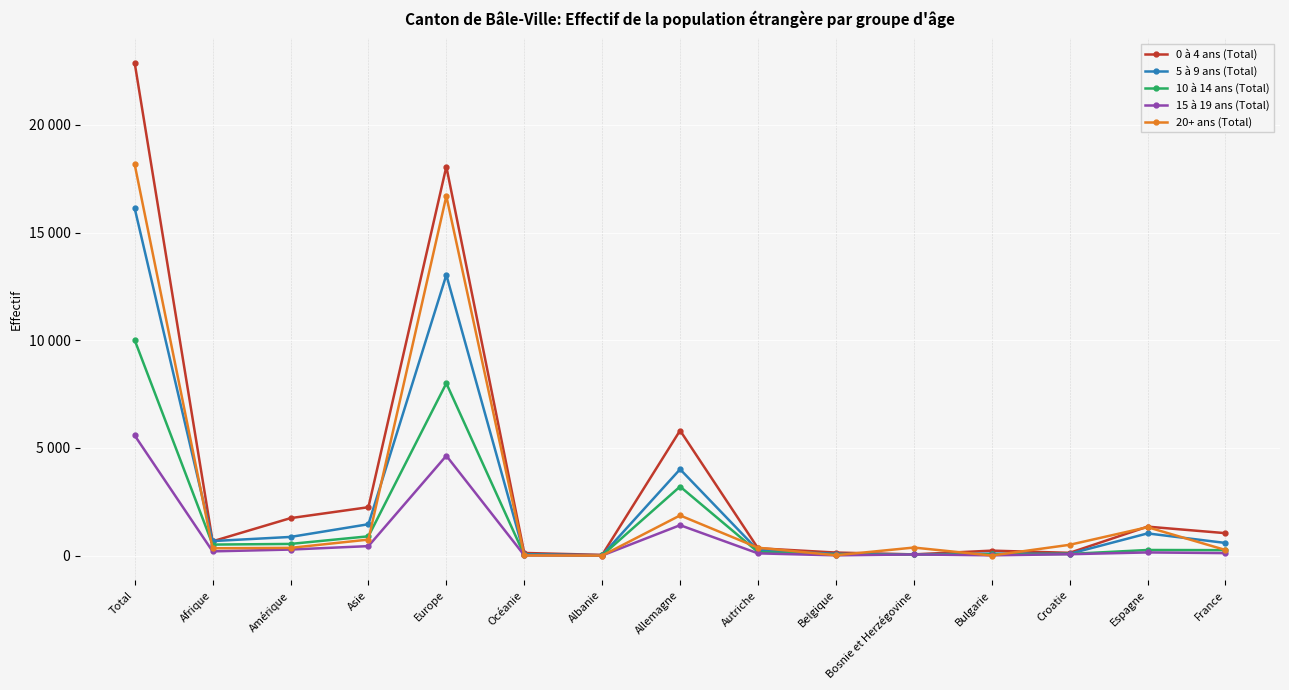

The 5 à 9 ans (Total) series shows 677 at Afrique. True or false?

True